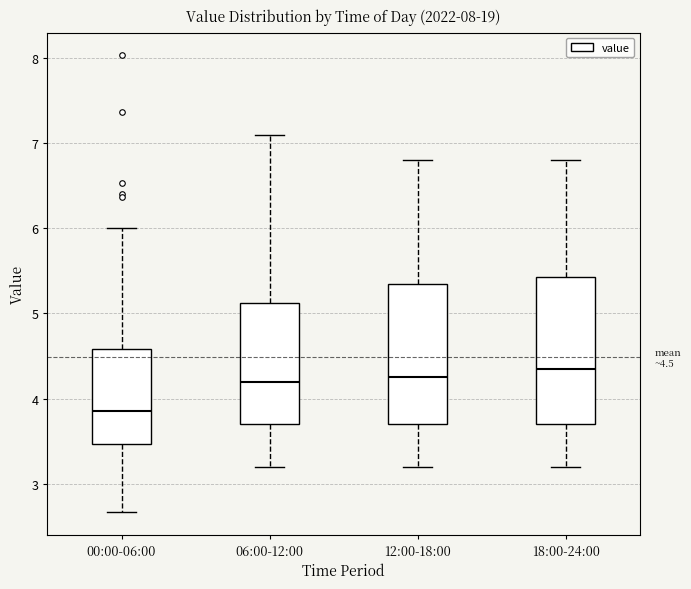

Which box has the lowest median line?

00:00-06:00